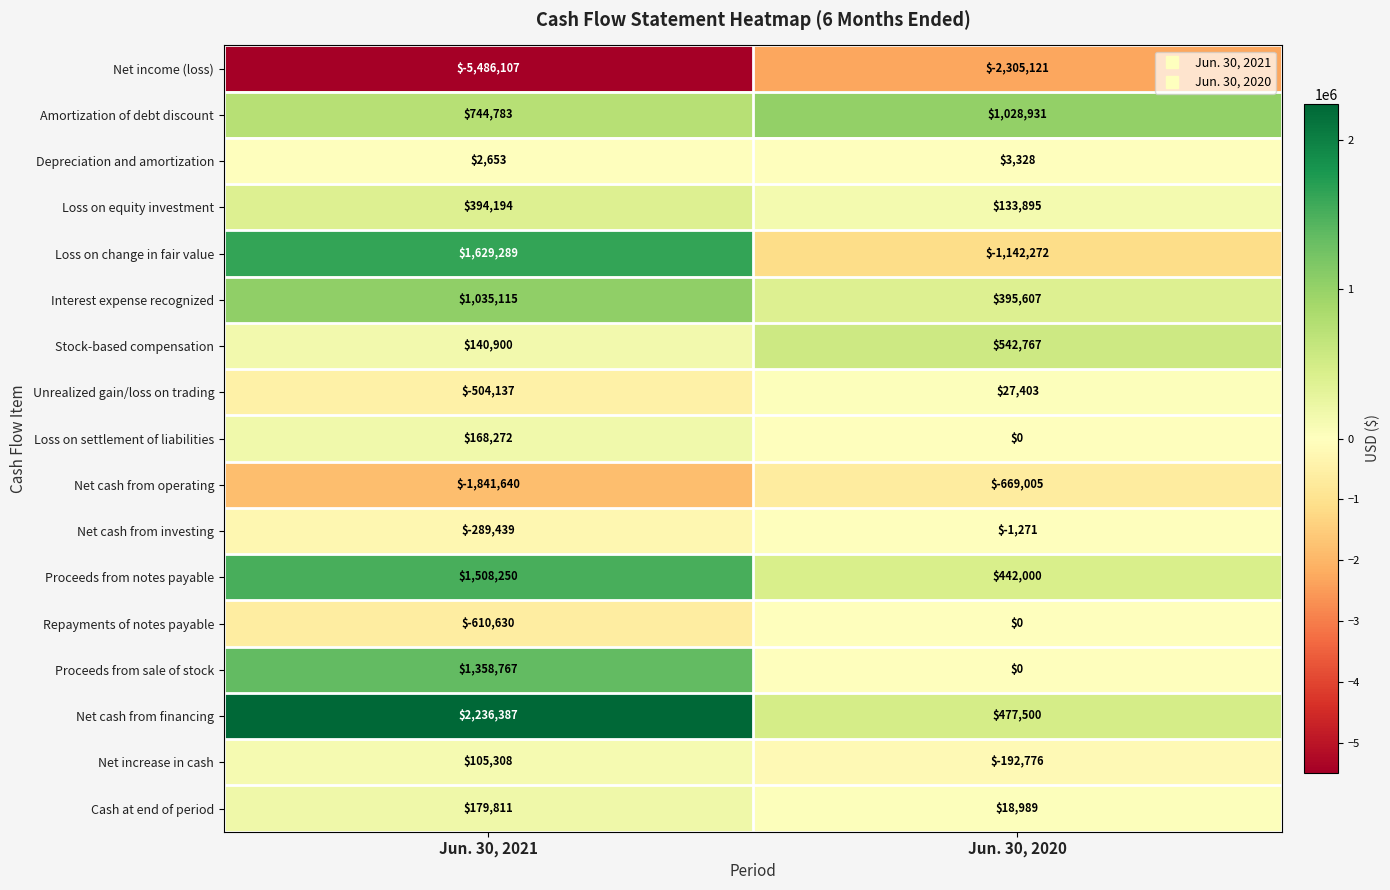

How many categories are shown in the chart?

2